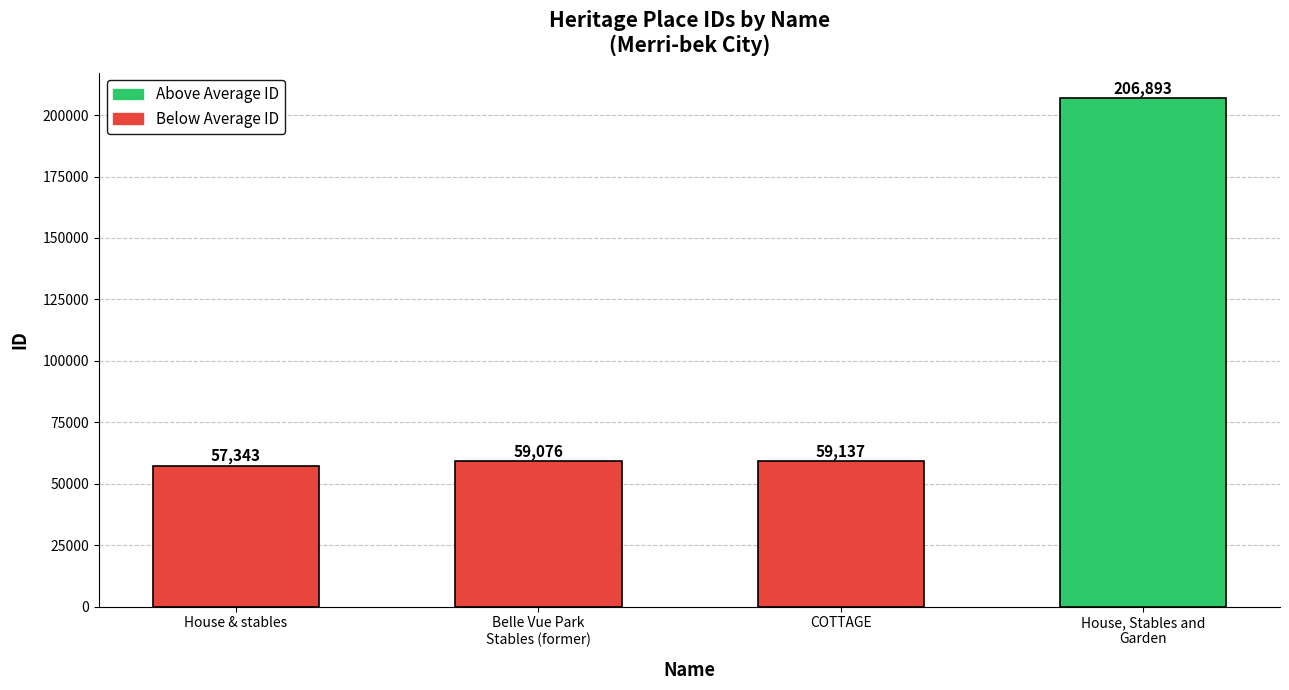

Is it true that the value at House & stables is 57343?

True